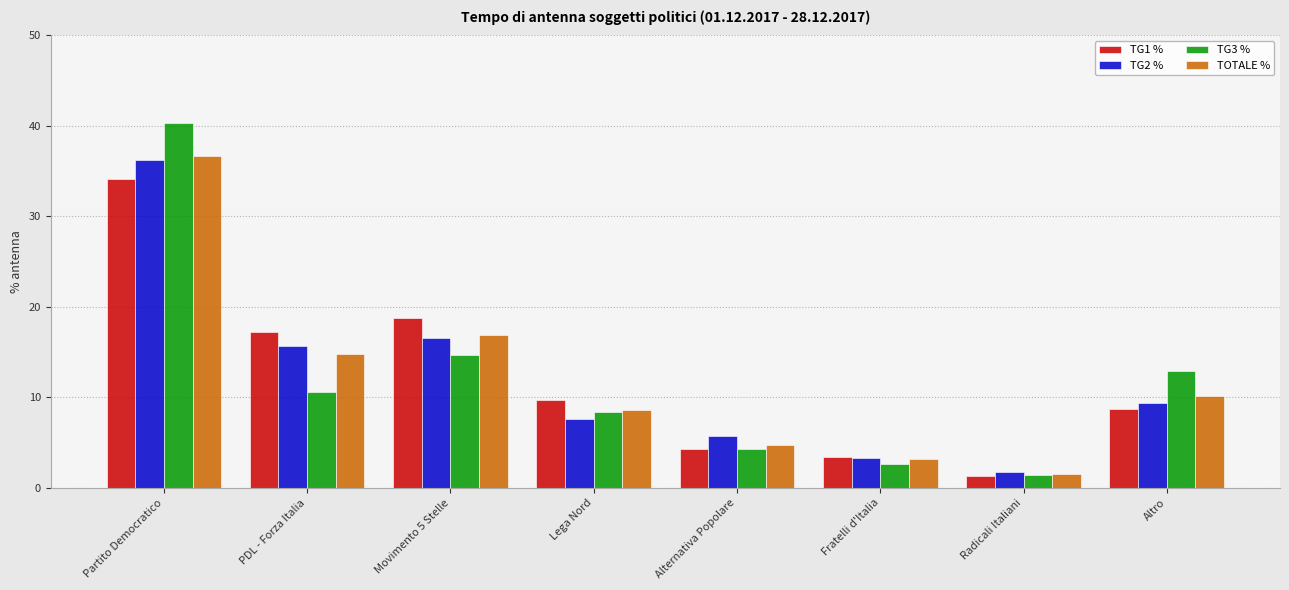

At which category is the sum across all series the highest?

Partito Democratico